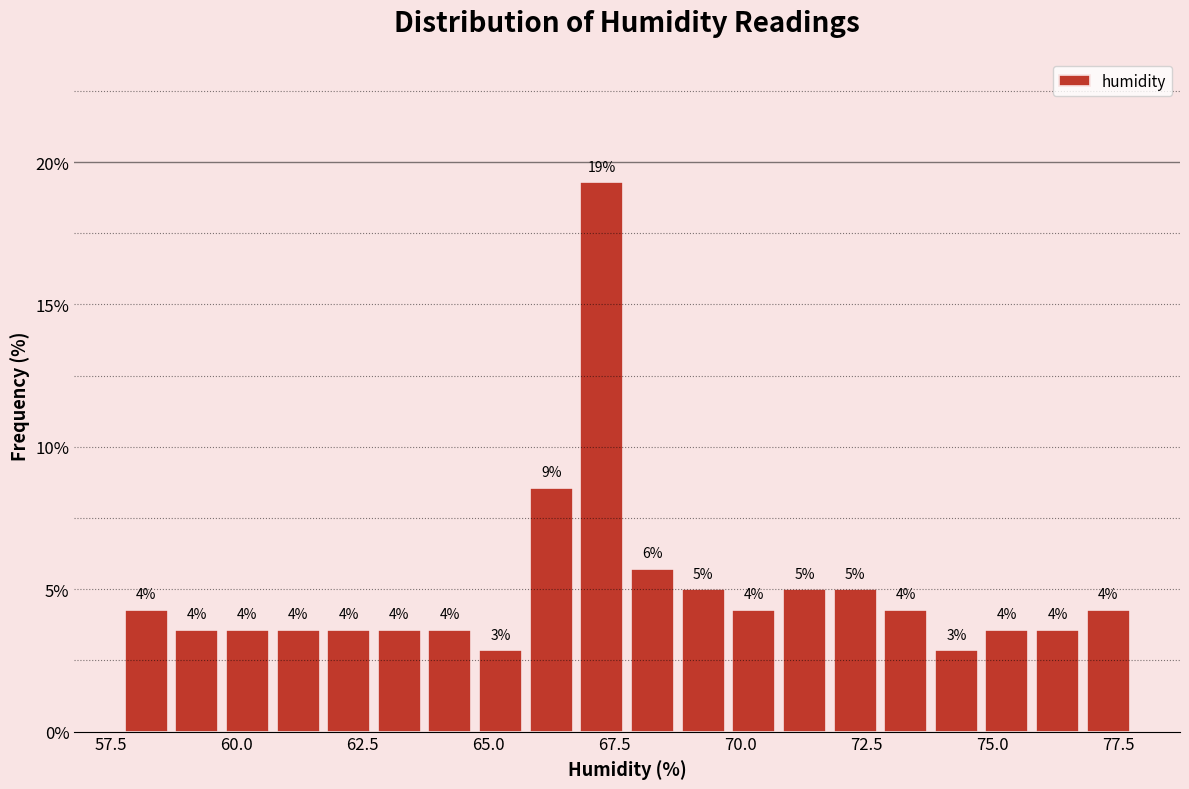

Around what value on the x-axis is the tallest bar? Give the approximate position of its centre, as read against the axis.

67.0